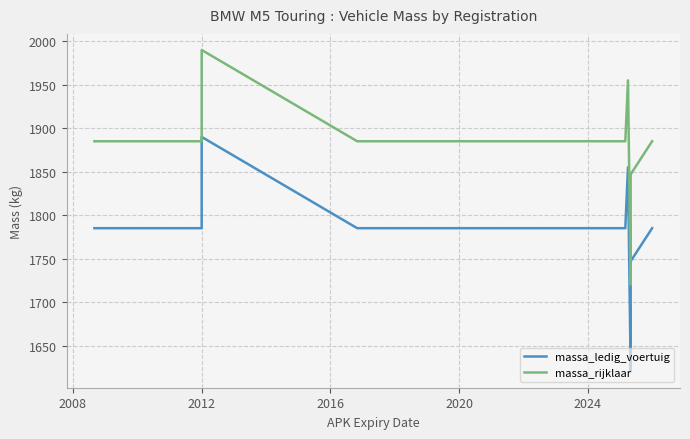

What is the greatest value displayed?

1990